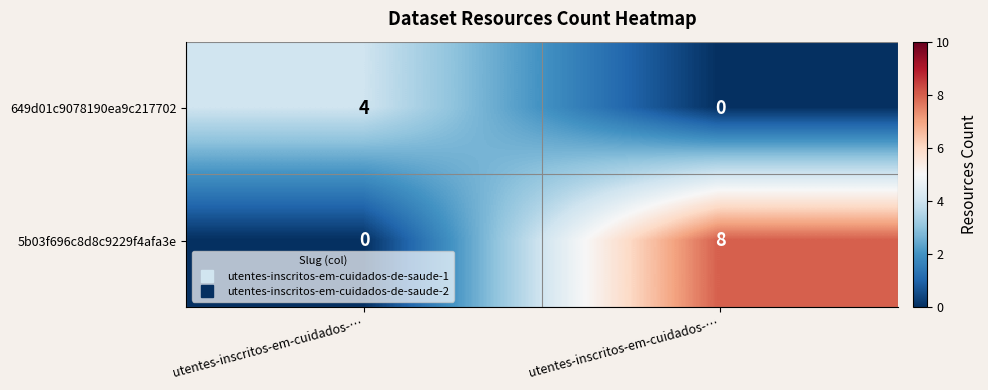

How many positive values does the 649d01c9078190ea9c217702 series have?

1